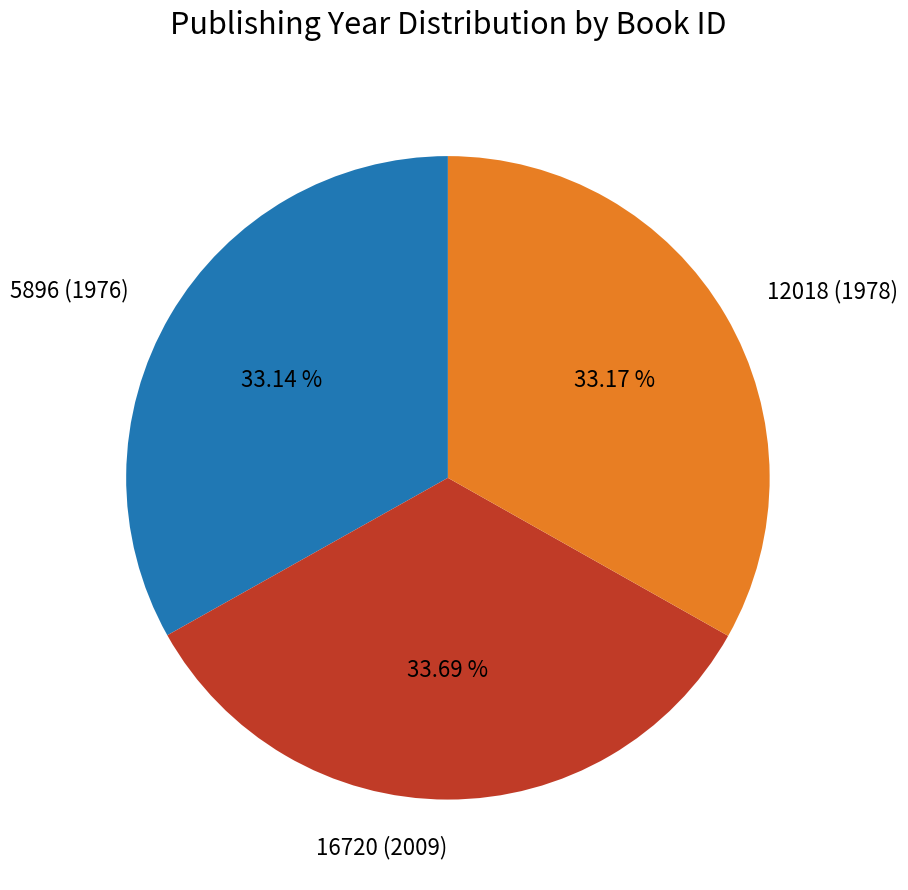

Do 12018 (1978) and 16720 (2009) together represent more than half of the pie?

Yes